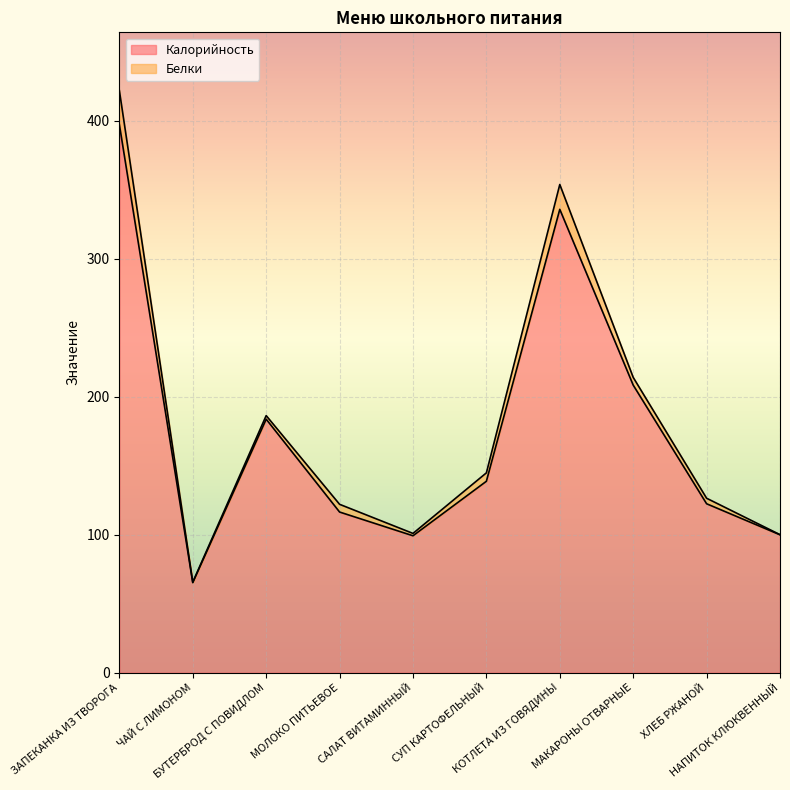

What is the difference between the maximum and second lowest values?

298.1